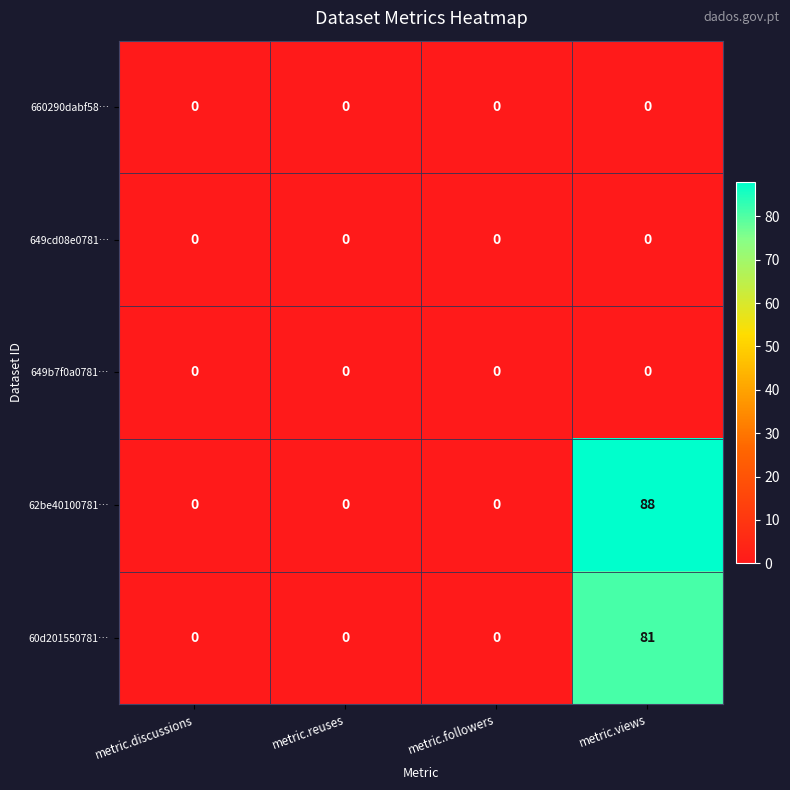

The 62be40100781… series shows 32 at metric.reuses. True or false?

False